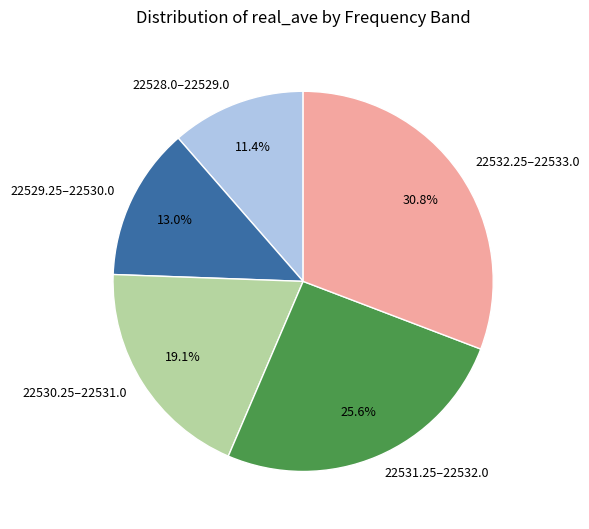

Does 22530.25–22531.0 represent more than half of the total?

No